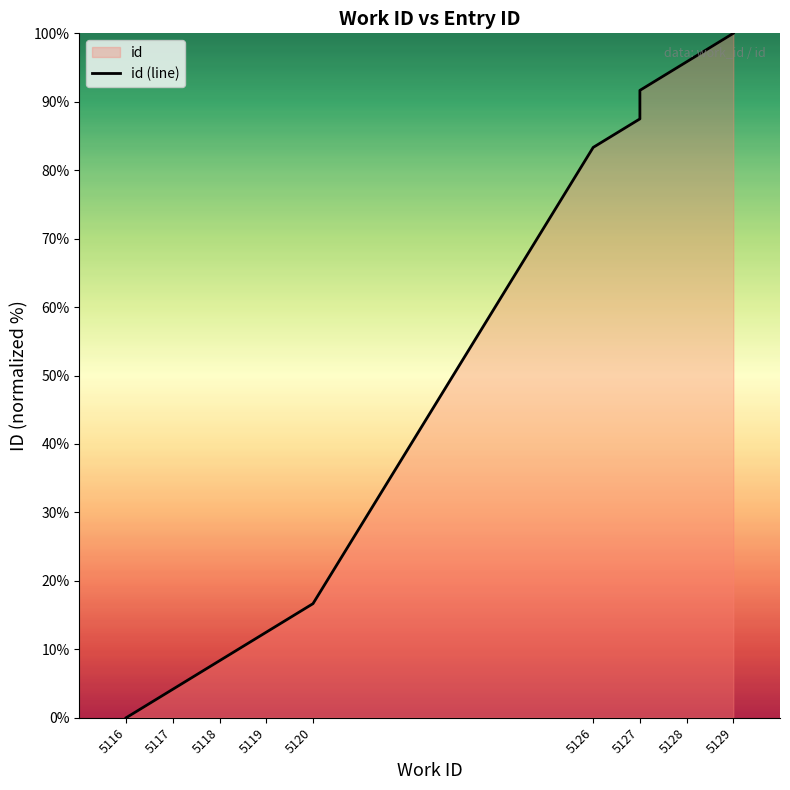

Where does the data first go above 83?

5126